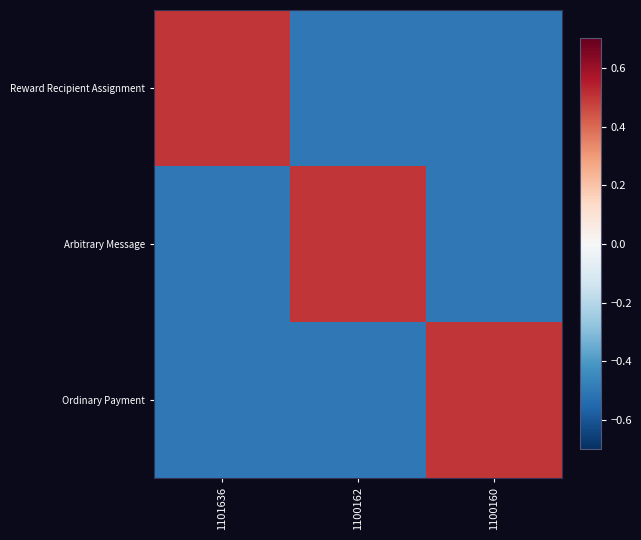

What is the spread (max minus min) of values at 1100162?

1.0